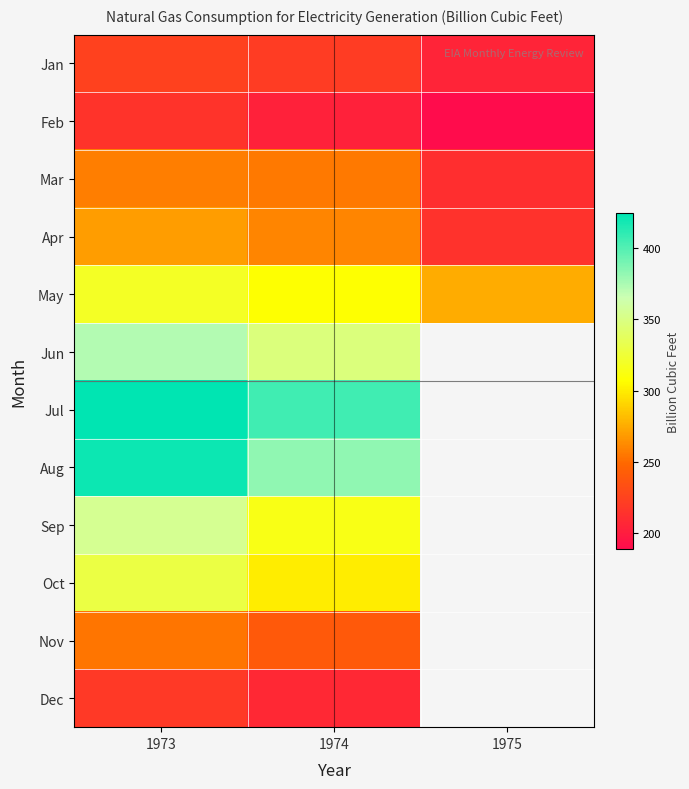

The value of Jun at 1973 is 585.0. True or false?

False